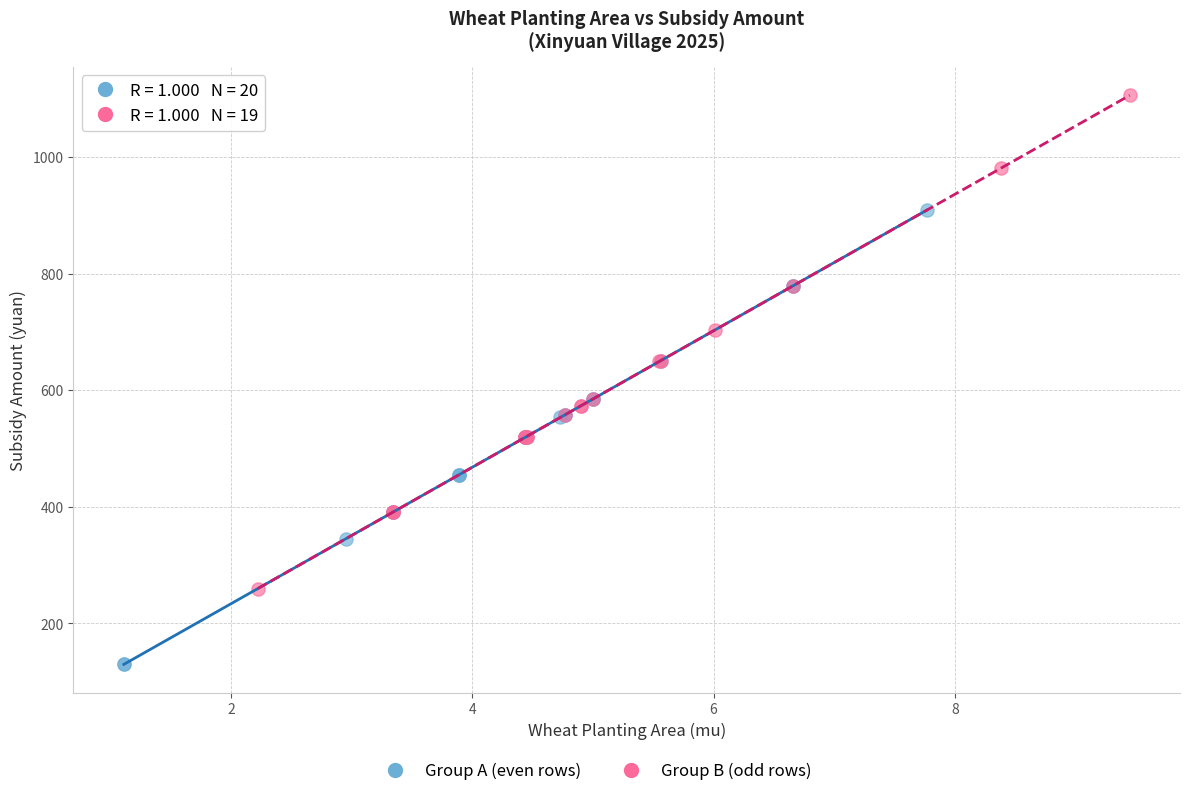

Which series reaches the maximum Y coordinate?

Group B (odd rows)